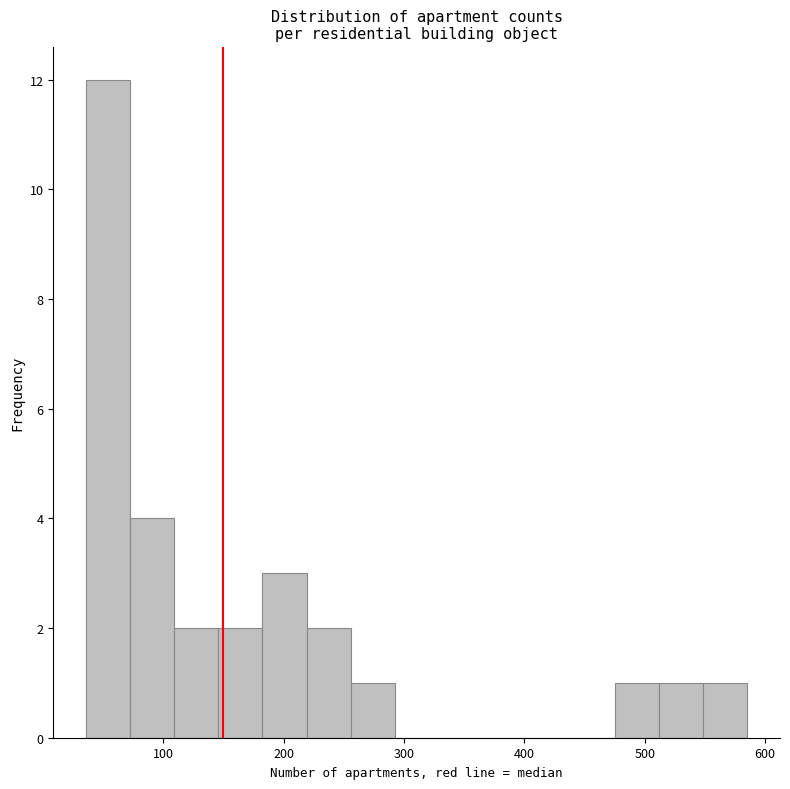

Read against the x-axis, roughly where is the centre of the tallest bar?

50